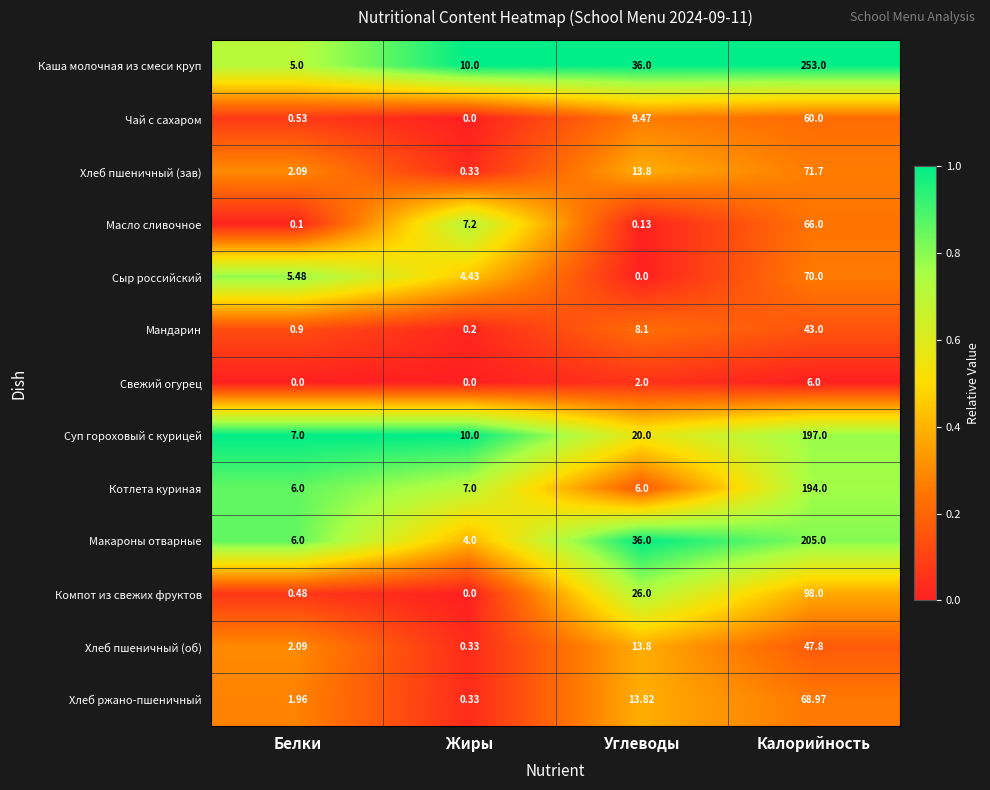

Rank the series by their maximum value, from lowest to highest.

Свежий огурец, Мандарин, Хлеб пшеничный (об), Чай с сахаром, Масло сливочное, Хлеб ржано-пшеничный, Сыр российский, Хлеб пшеничный (зав), Компот из свежих фруктов, Котлета куриная, Суп гороховый с курицей, Макароны отварные, Каша молочная из смеси круп